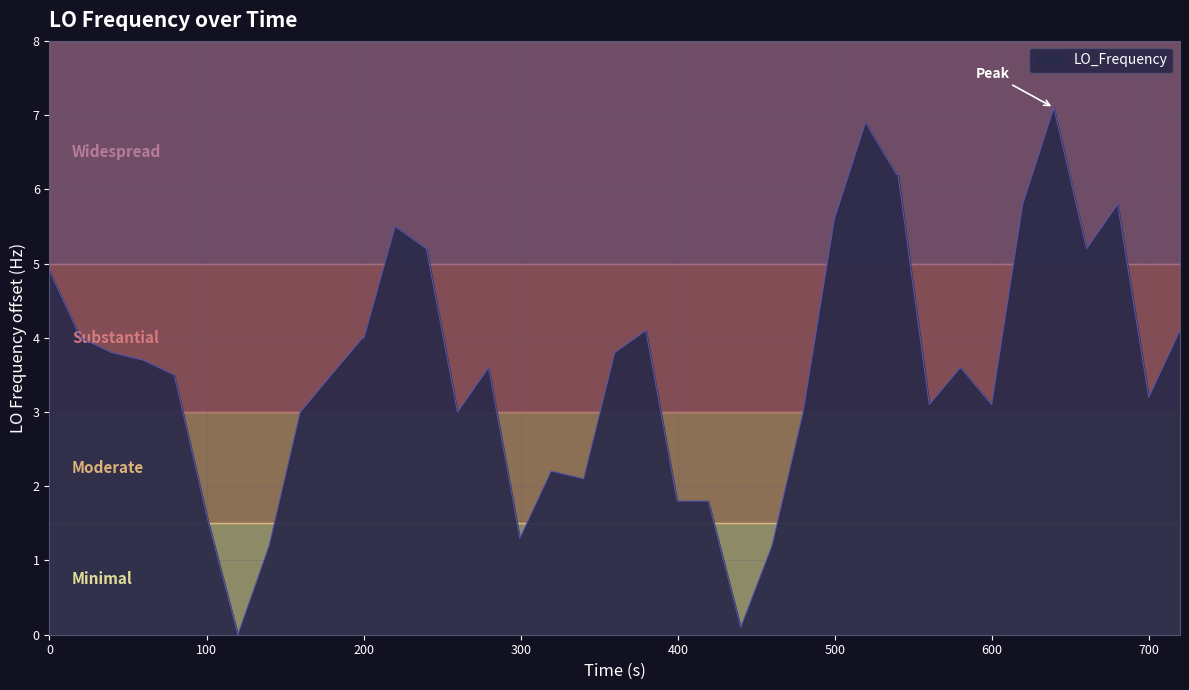

What is the greatest value displayed?

7.1